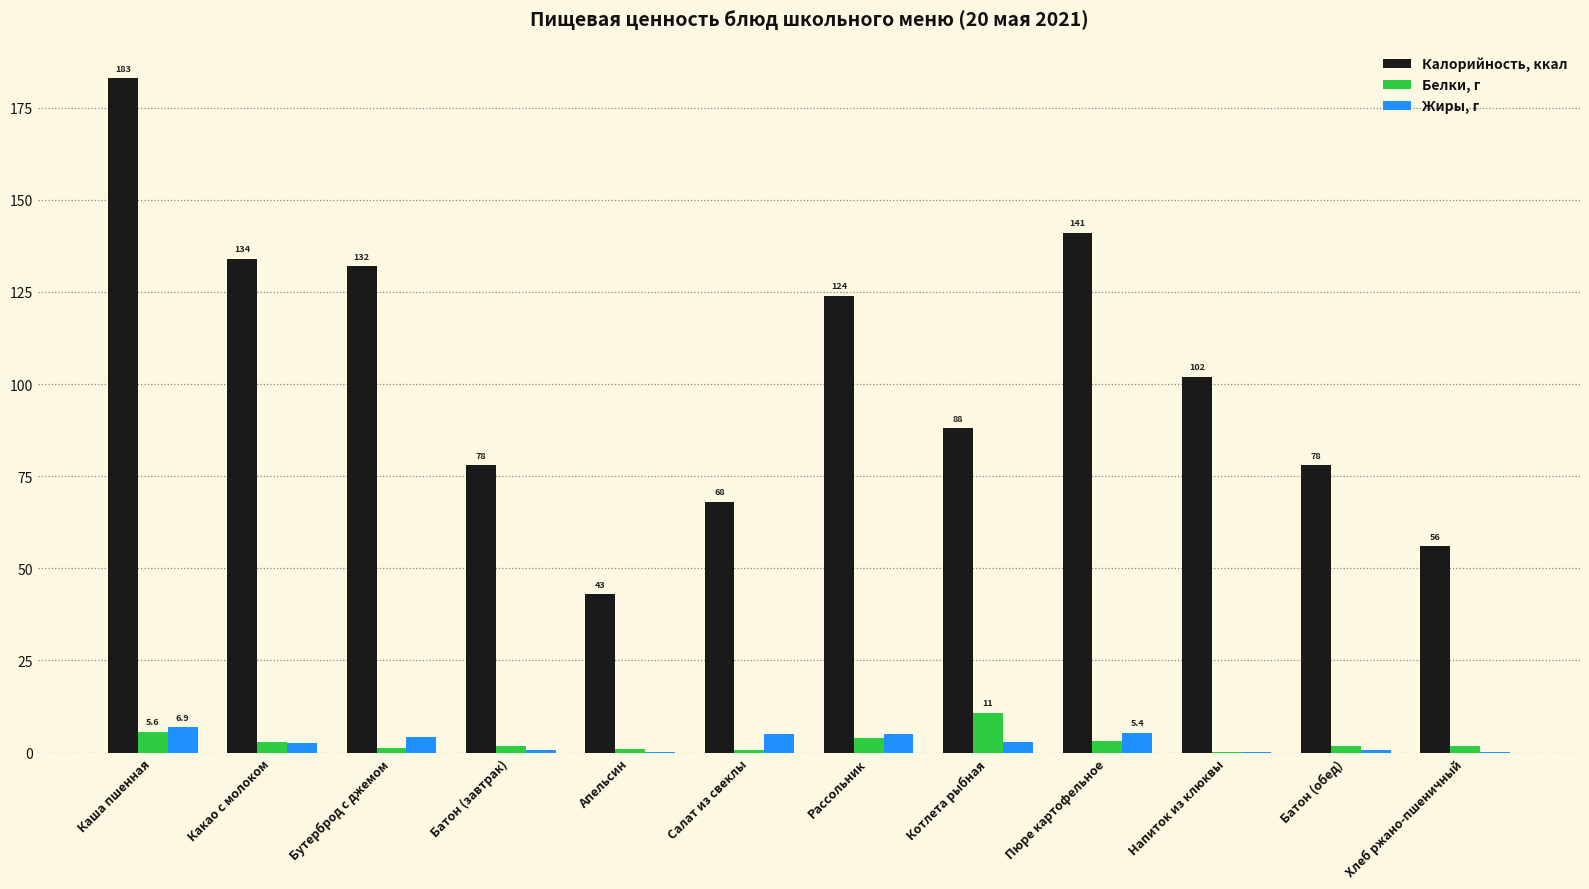

What is the sum of all Жиры, г values?

33.9